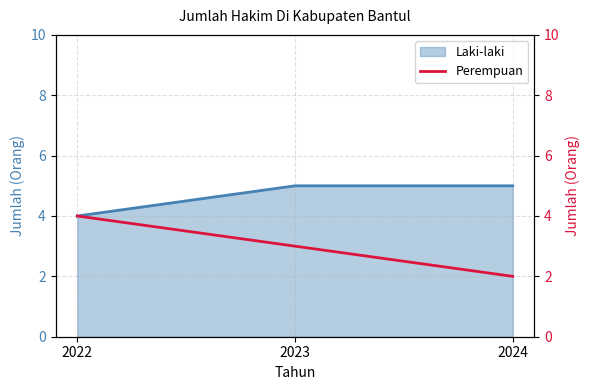

At which label does Laki-laki reach its minimum?

2022